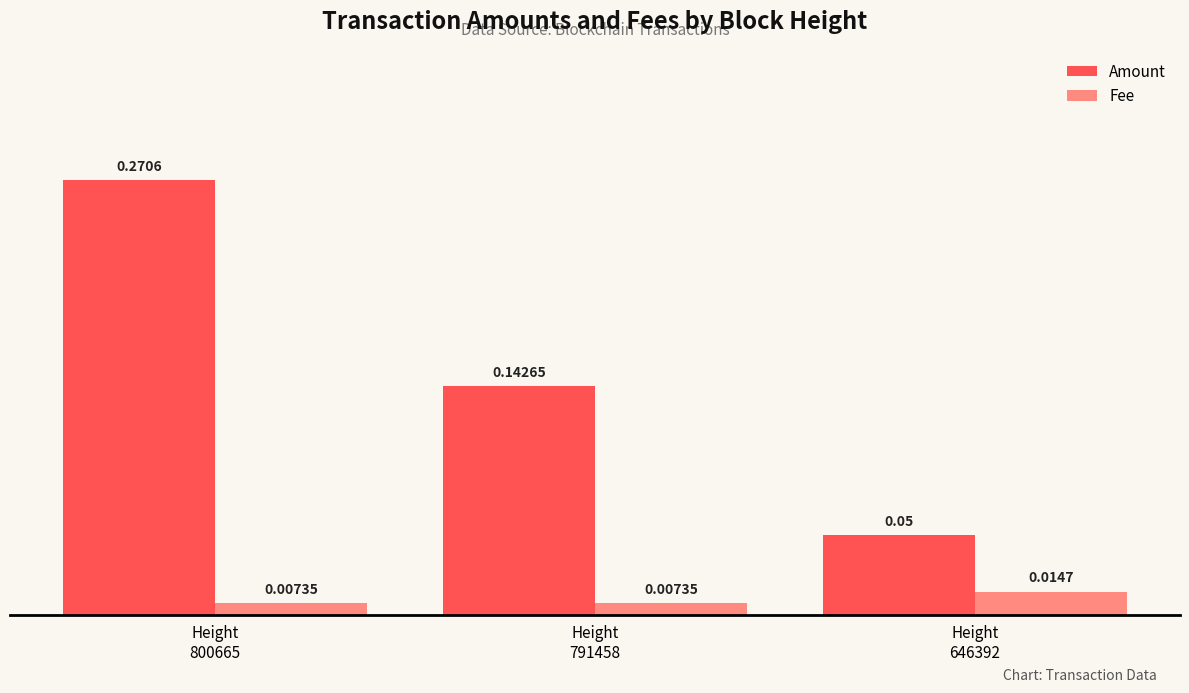

Which series has the largest range (max minus min)?

Amount